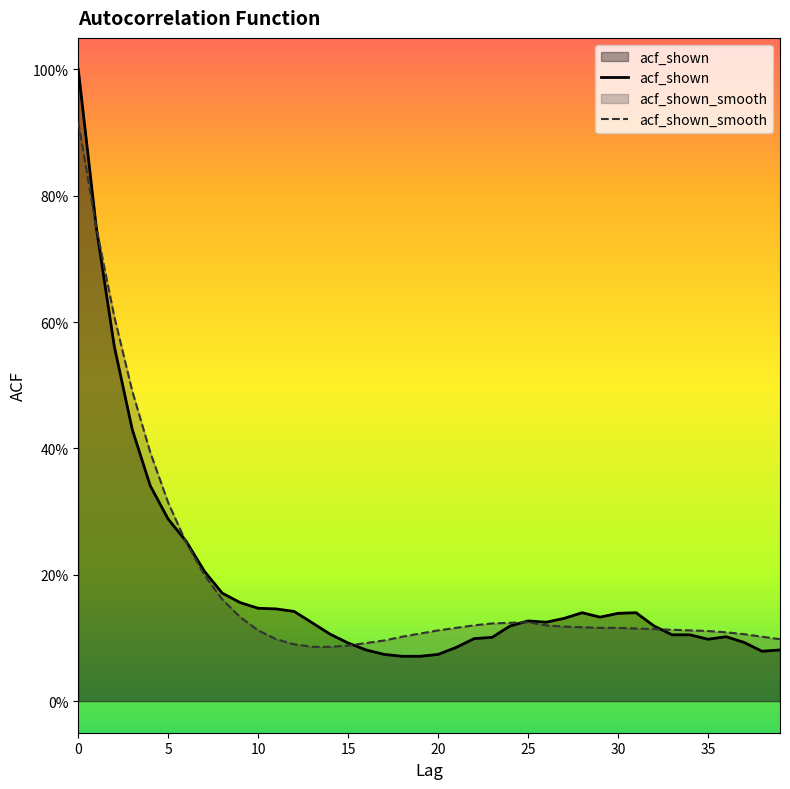

At which category does acf_shown_smooth reach its first local peak?

25